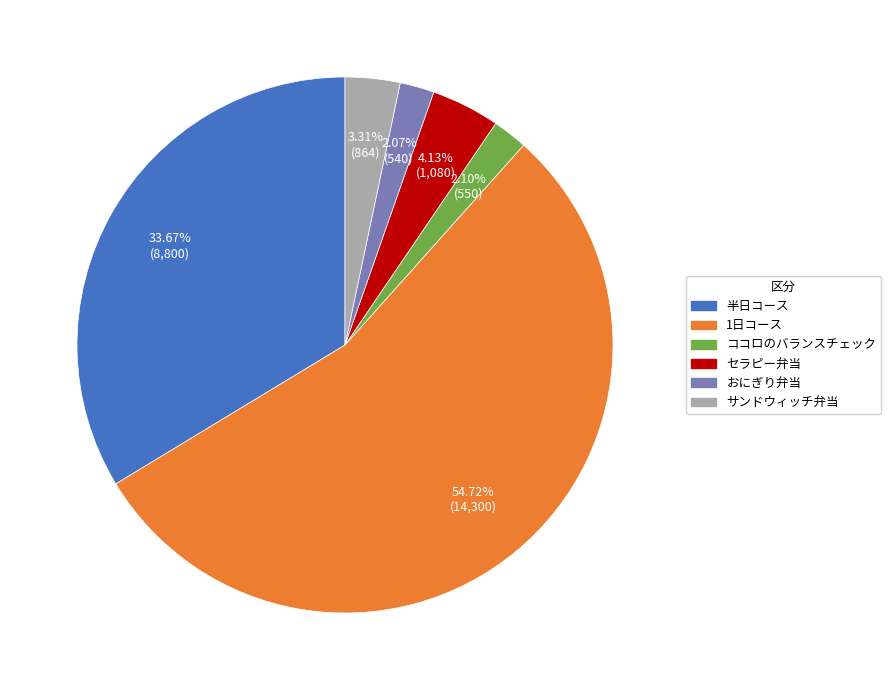

To the nearest percent, what percentage of the pie is 半日コース?

34%